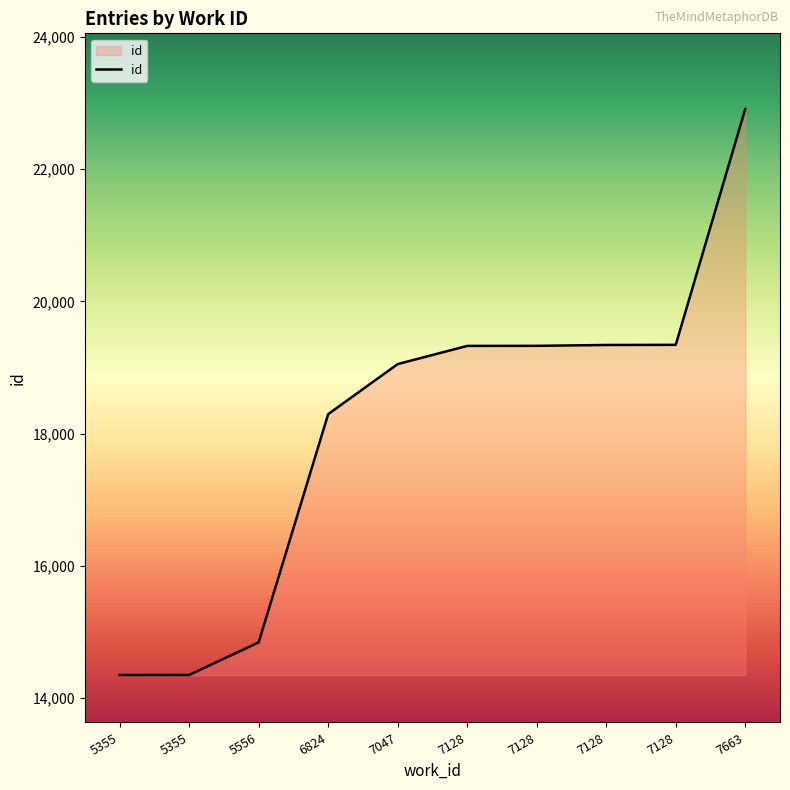

At which label is the value closest to 18628?

6824